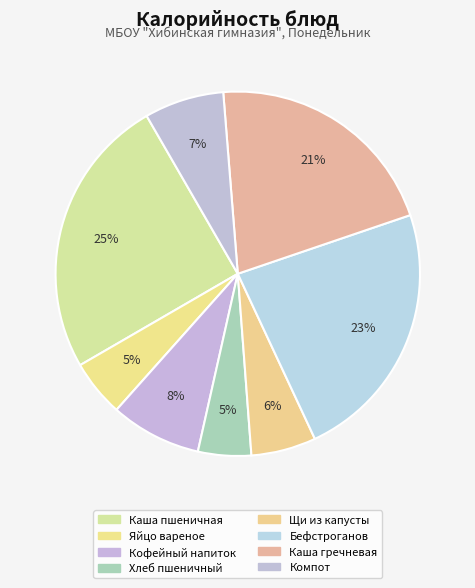

Is there any slice that represents more than half of the pie?

No